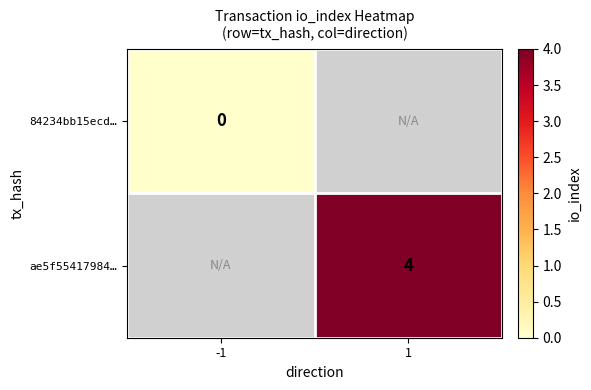

Is it true that ae5f55417984… equals 4 at 1?

True